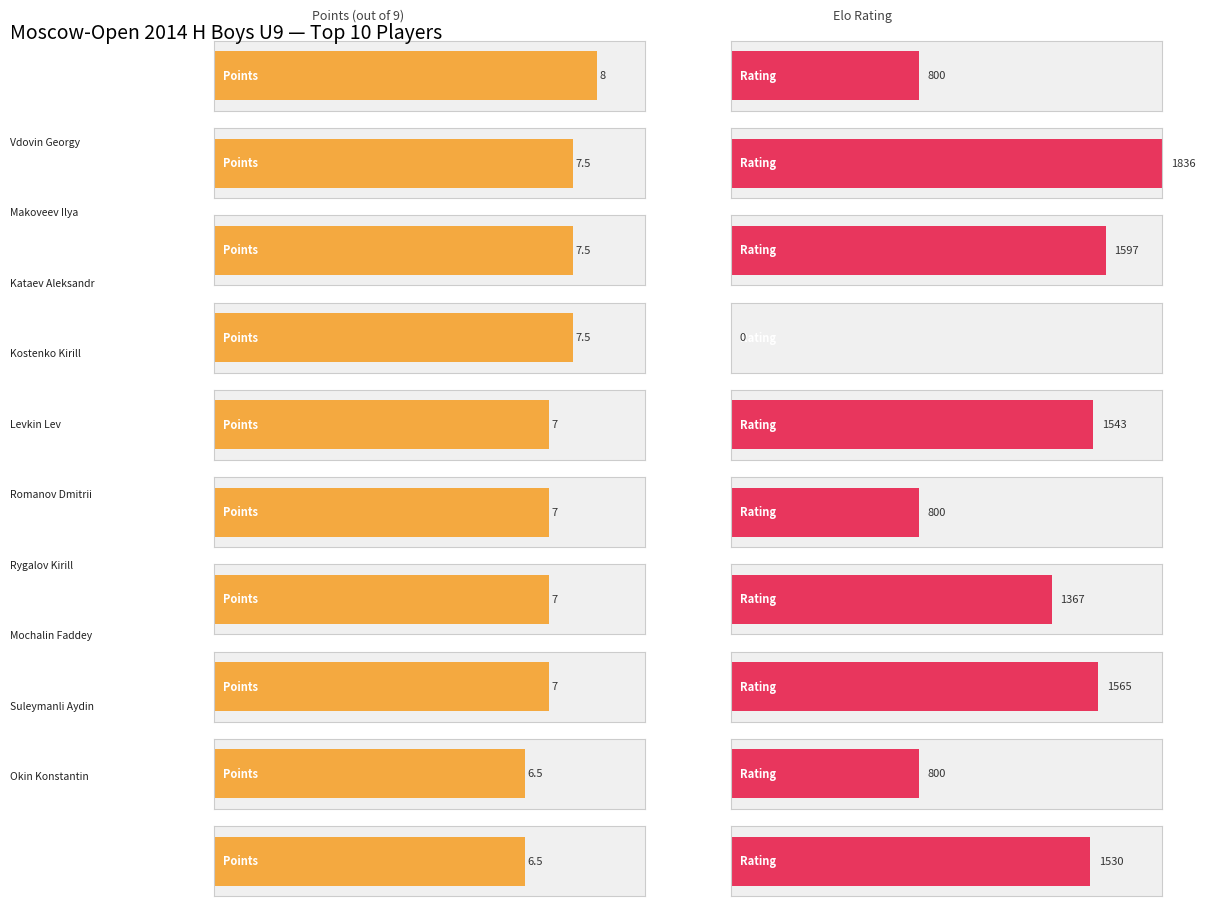

Between Okin Konstantin and Vdovin Georgy, which is larger?

Vdovin Georgy